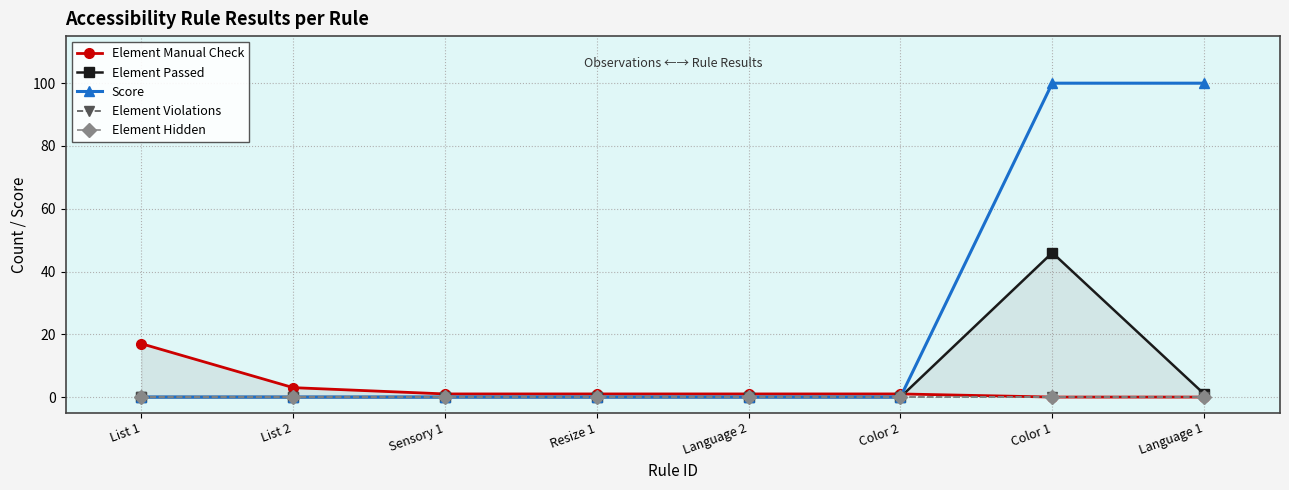

What position from the left is Language 2?

5